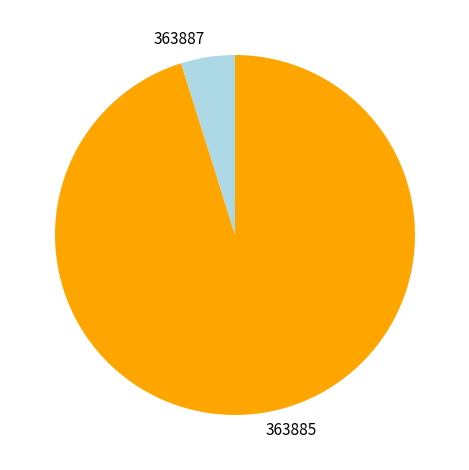

Rank the categories by value from lowest to highest.

363887, 363885